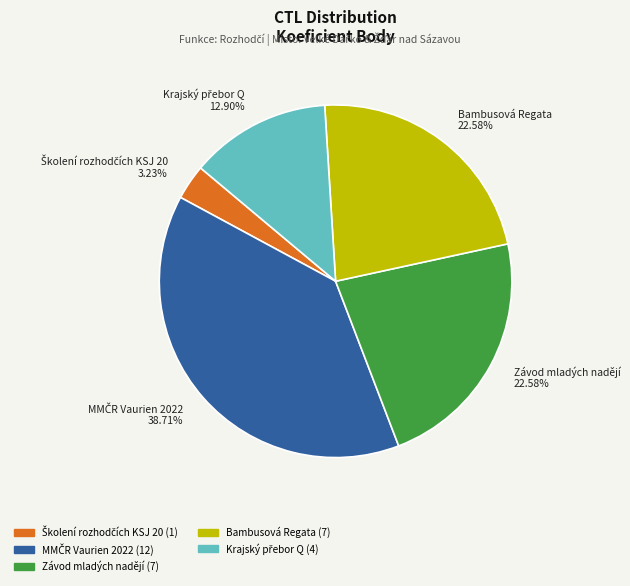

Count the number of slices in the pie.

5